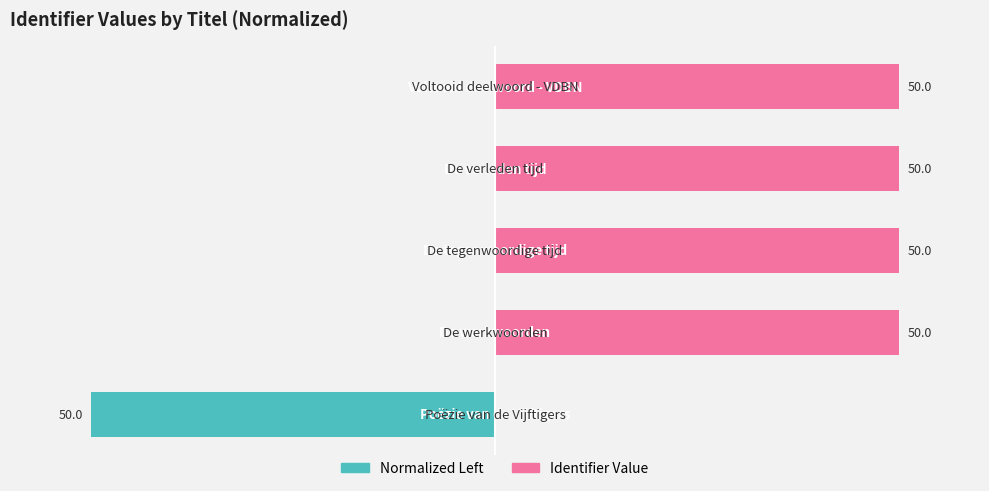

How many bars are there in each group?

2